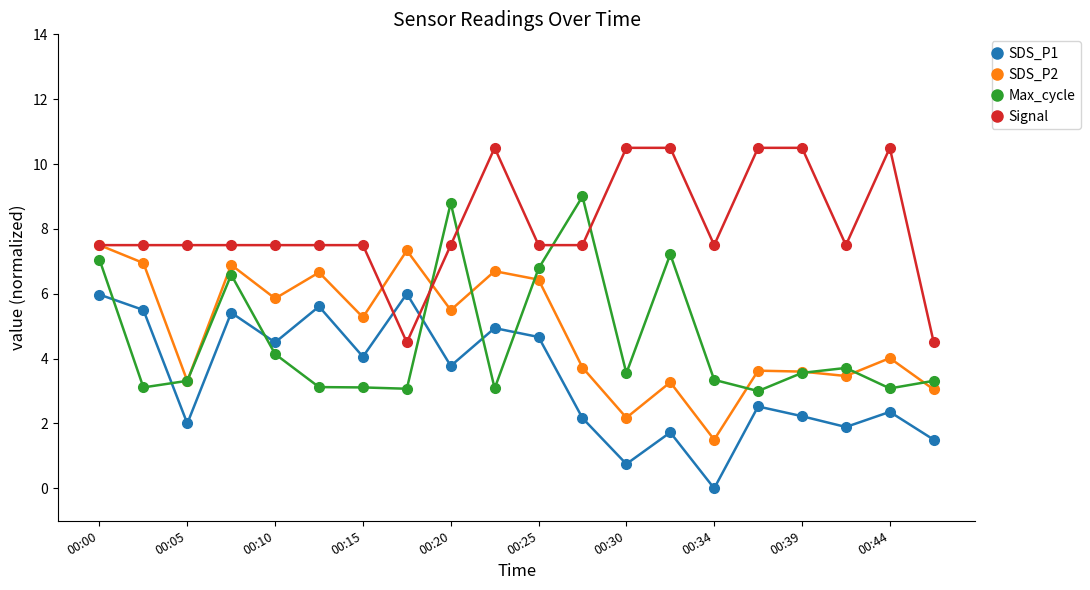

What are all the series names shown in the legend?

SDS_P1, SDS_P2, Max_cycle, Signal